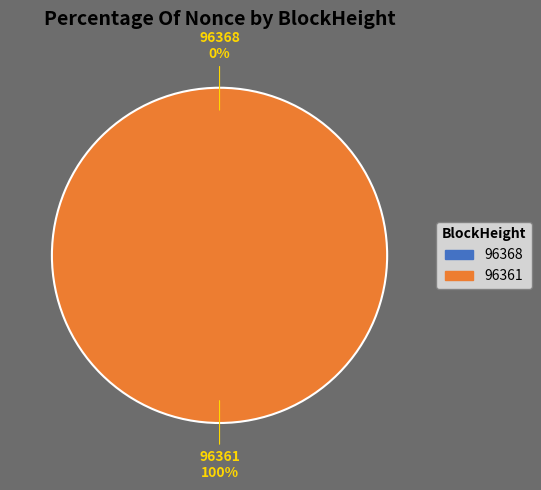

How many slices are in this pie chart?

2